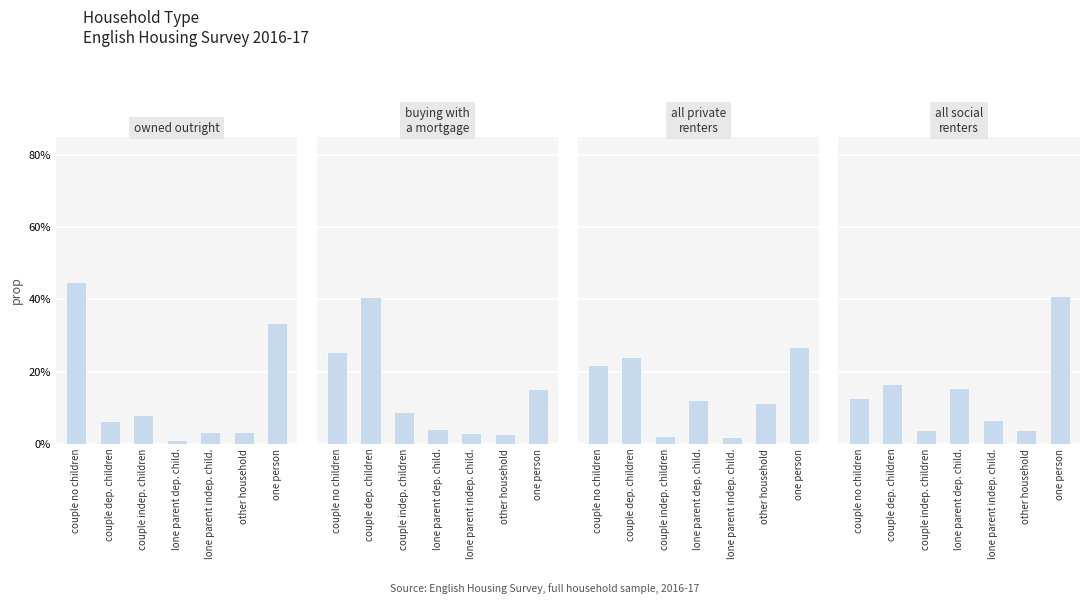

The all social renters series shows 12.8 at couple no children. True or false?

True